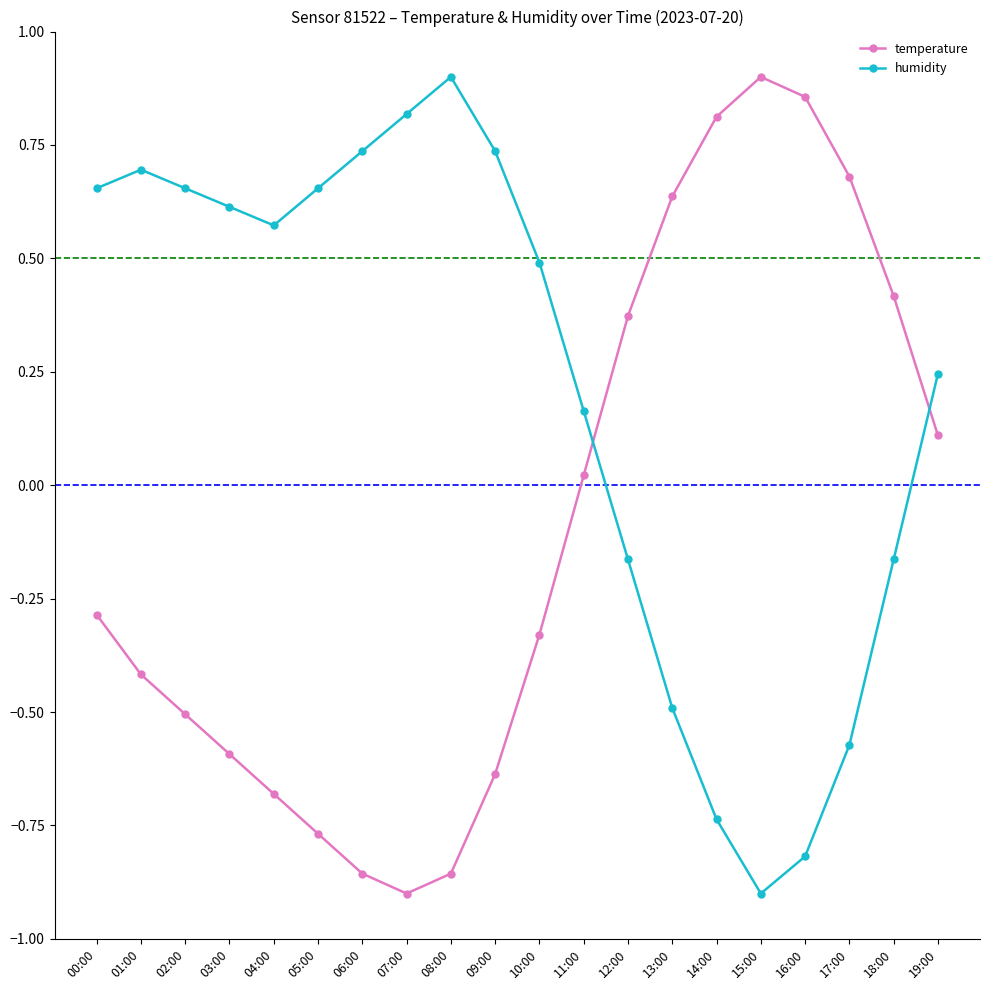

After their last crossing, which series has the higher values: temperature or humidity?

humidity